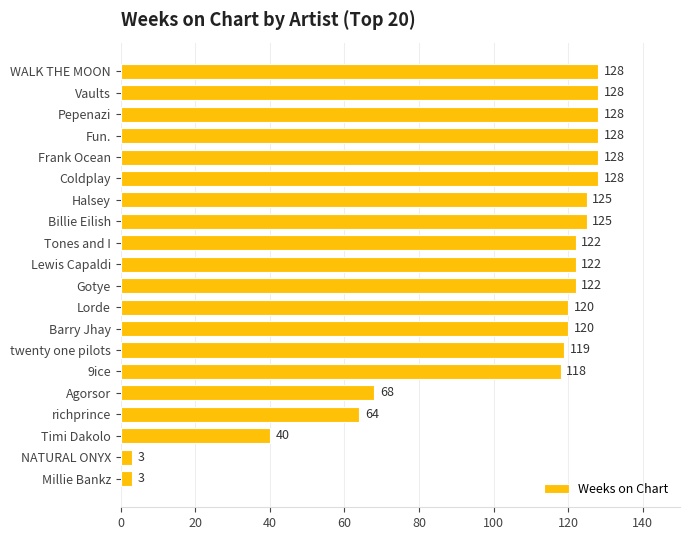

What is the ratio of the value at Vaults to the value at 9ice?

1.1